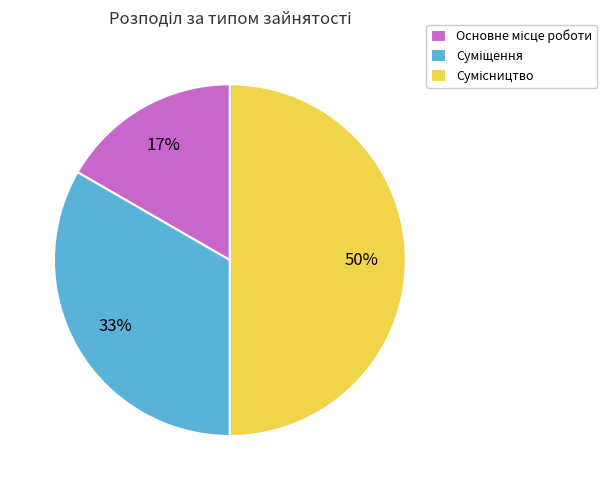

To the nearest percent, what is the average slice percentage?

33%